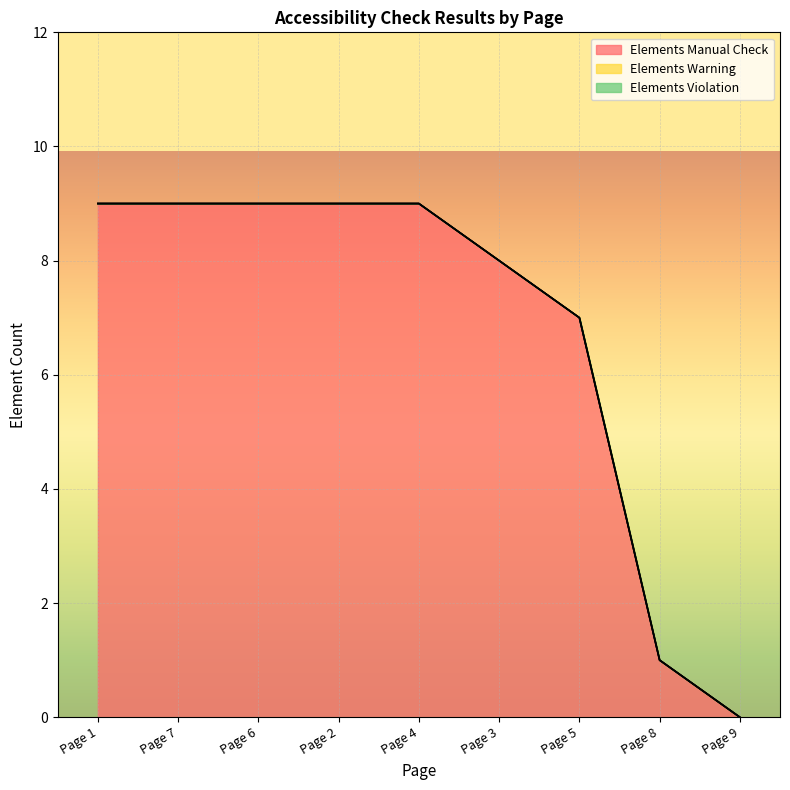

Between Page 7 and Page 3, which series saw the biggest shift?

Elements Manual Check